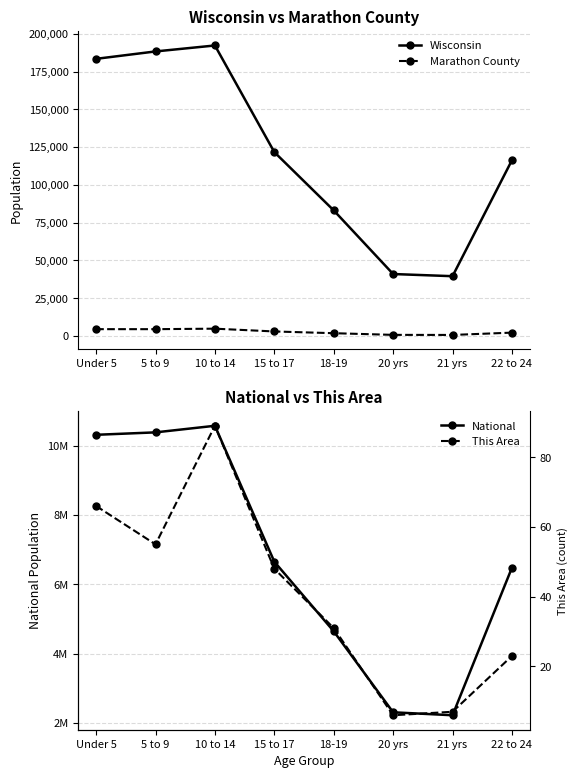

What is the total value across all series at 15 to 17?

6780951